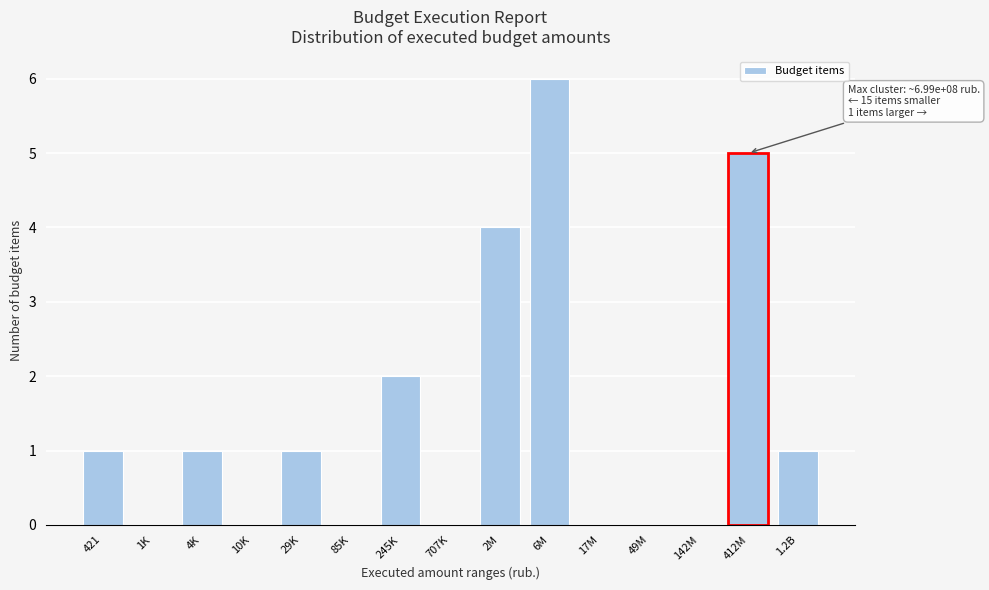

Reading left to right, transcribe all the data shown in this chart.

421=1	1K=0	4K=1	10K=0	29K=1	85K=0	245K=2	707K=0	2M=4	6M=6	17M=0	49M=0	142M=0	412M=5	1.2B=1